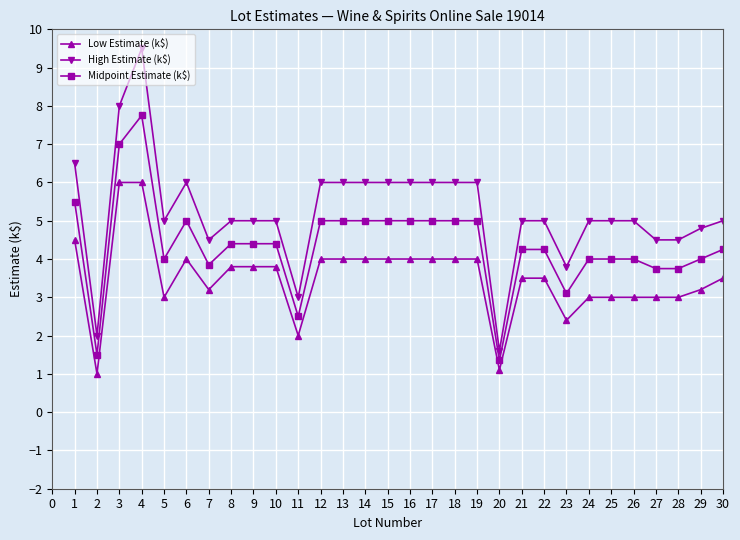

Which series has the largest total across all categories?

High Estimate (k$)